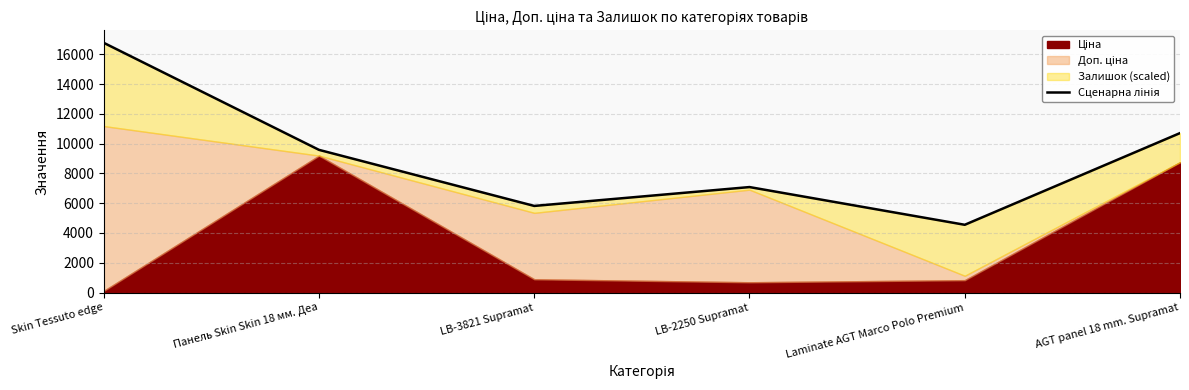

Rank the categories by value from highest to lowest.

Skin Tessuto edge, AGT panel 18 mm. Supramat, Панель Skin Skin 18 мм. Деа, LB-2250 Supramat, LB-3821 Supramat, Laminate AGT Marco Polo Premium